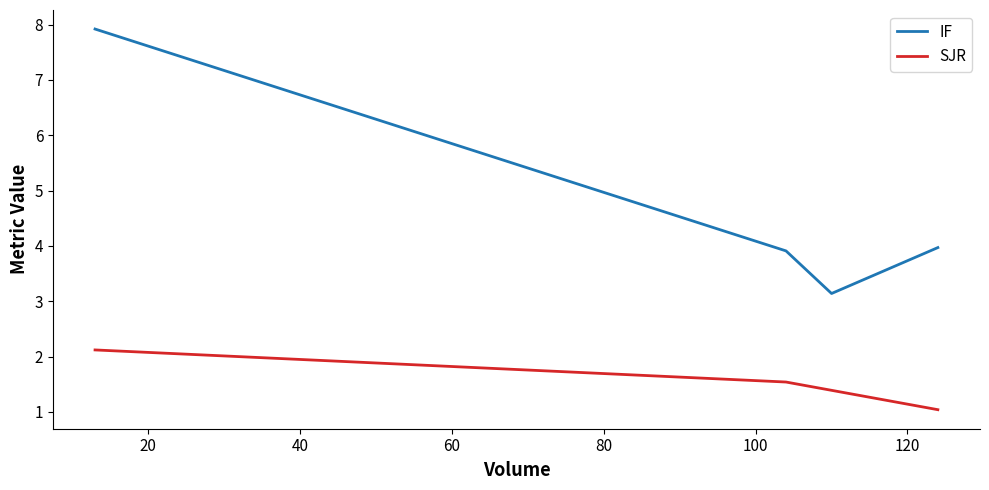

Which series has the widest spread of values?

IF